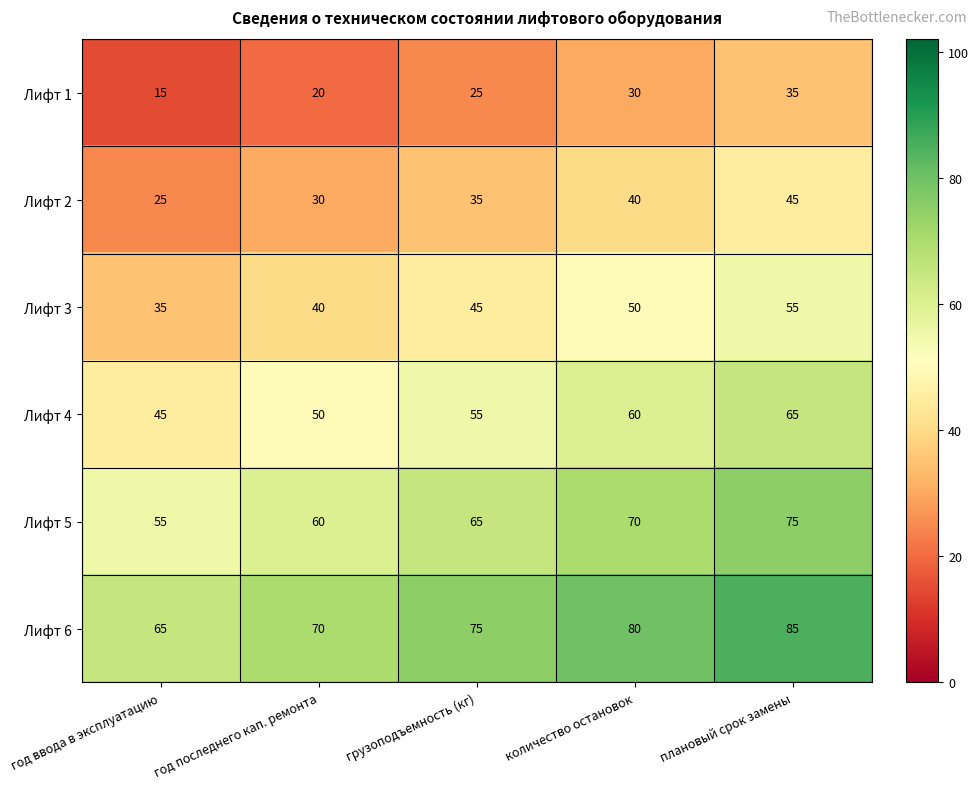

True or false: Лифт 2 has a value of 25 at год ввода в эксплуатацию.

True